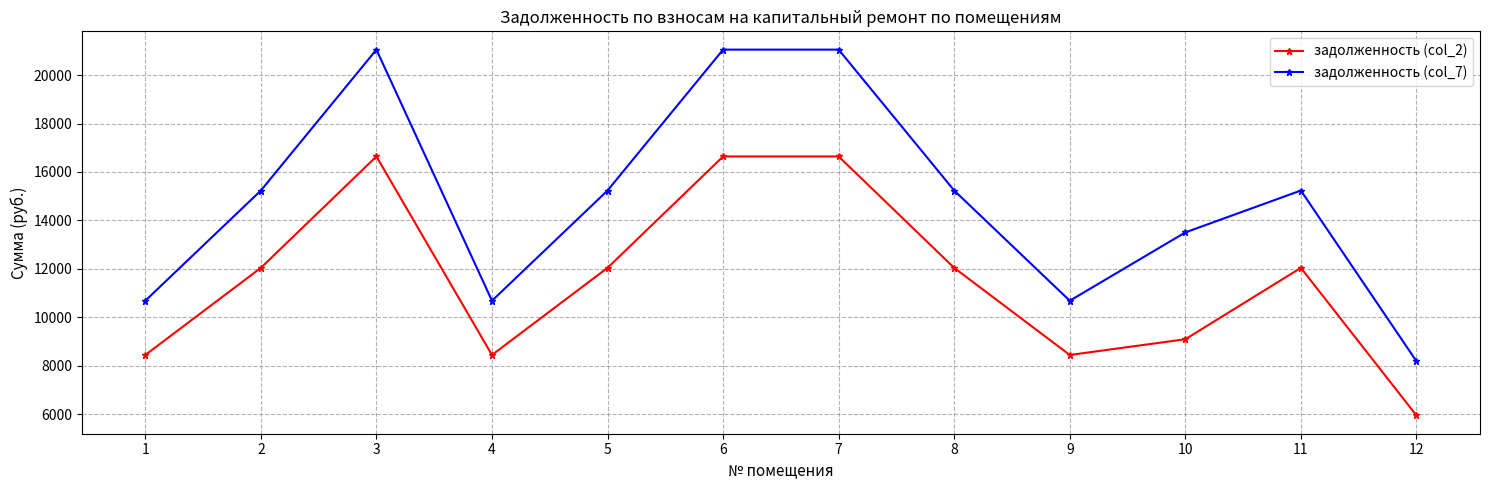

What are all the series names shown in the legend?

задолженность (col_2), задолженность (col_7)